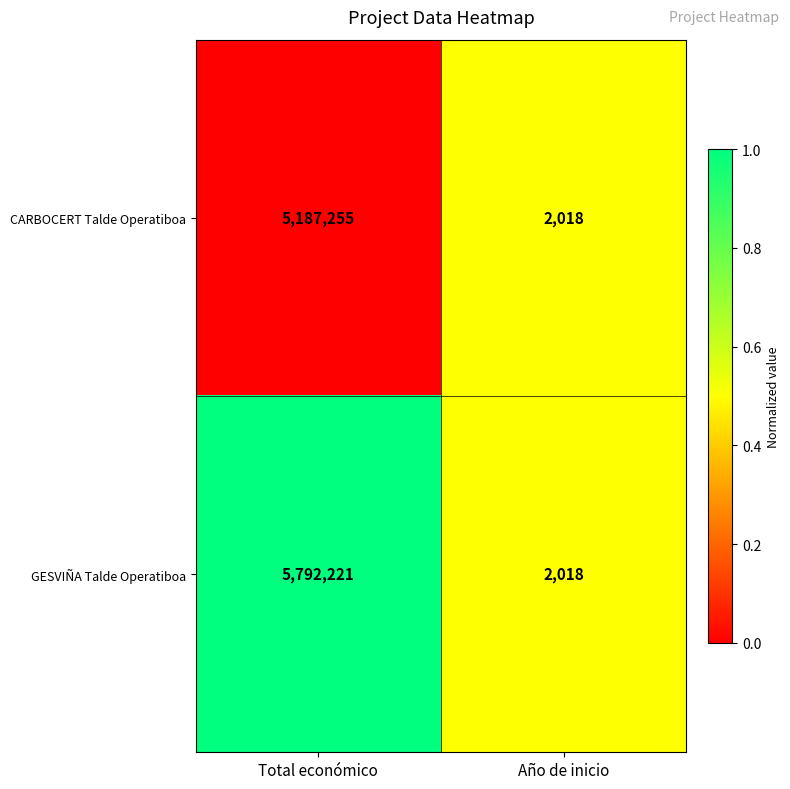

Reading right to left, list all the values displayed in this chart.

CARBOCERT Talde Operatiboa: 2018	5187255
GESVIÑA Talde Operatiboa: 2018	5792221